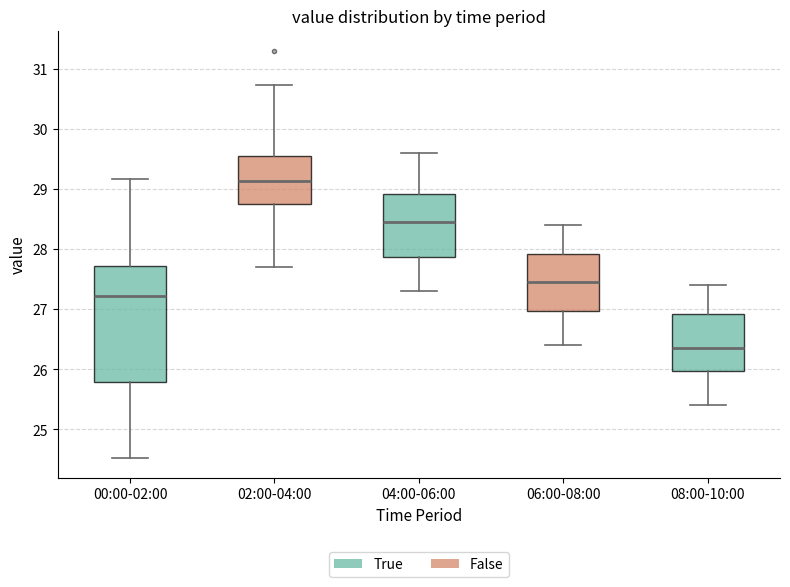

Which box has the lowest median line?

08:00-10:00